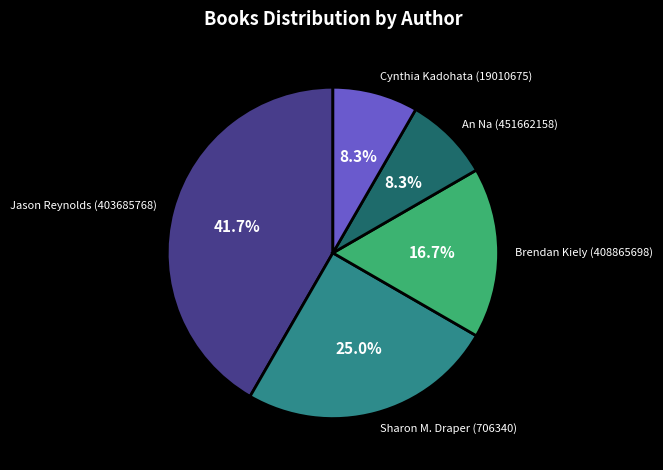

What portion of the pie excludes Sharon M. Draper (706340)?

75.0%